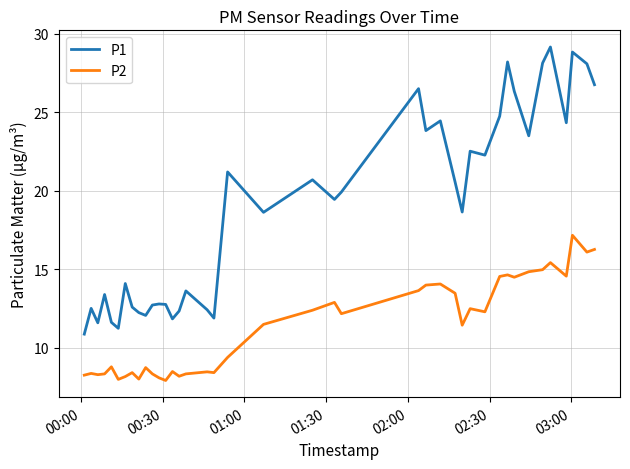

What is the difference between the maximum and minimum values in the P1 series?

18.3